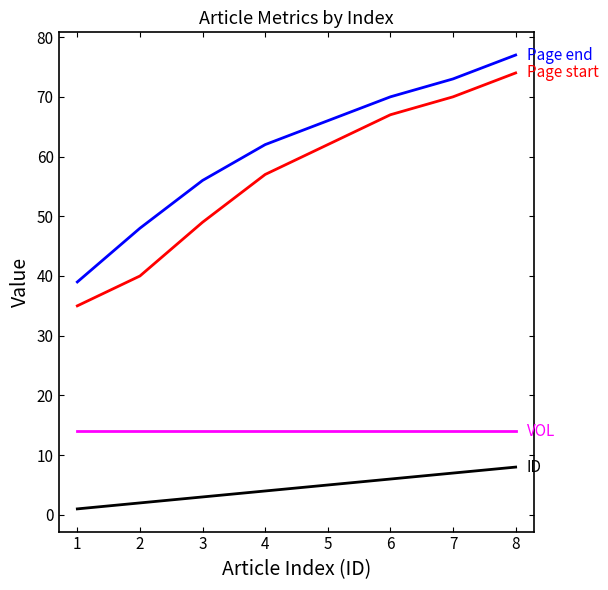

Which label corresponds to the largest value in the chart?

8